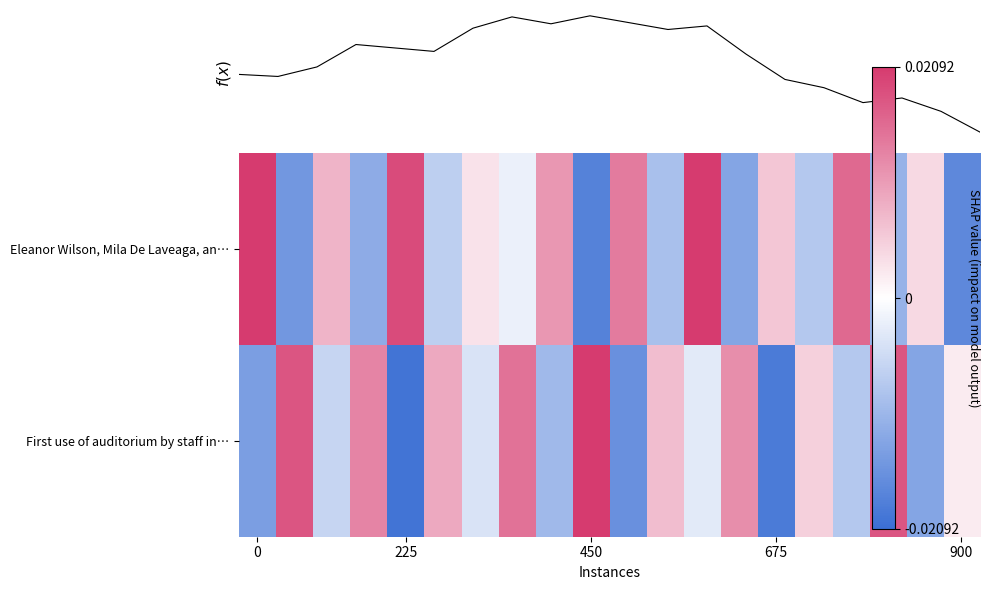

At how many categories does at least one series exceed 0?

20